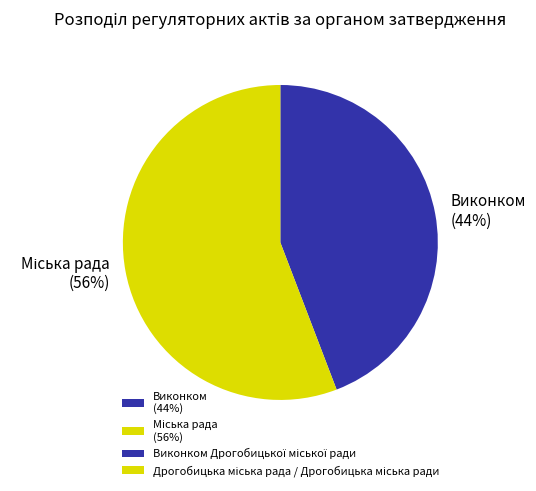

To the nearest percent, what is the difference between the largest and smallest slice percentages?

12%